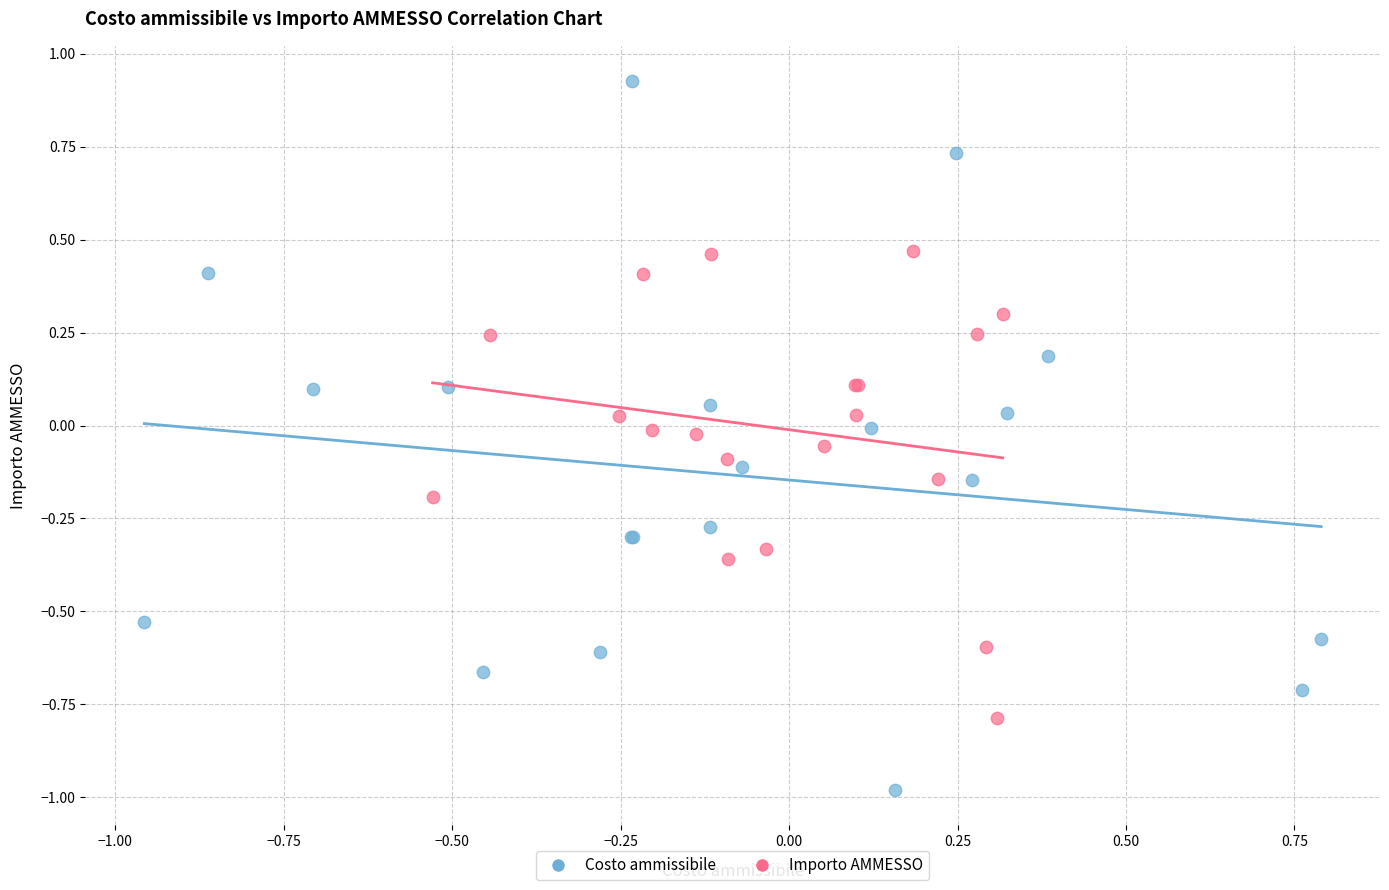

Which series has the largest Y range (max minus min)?

Costo ammissibile